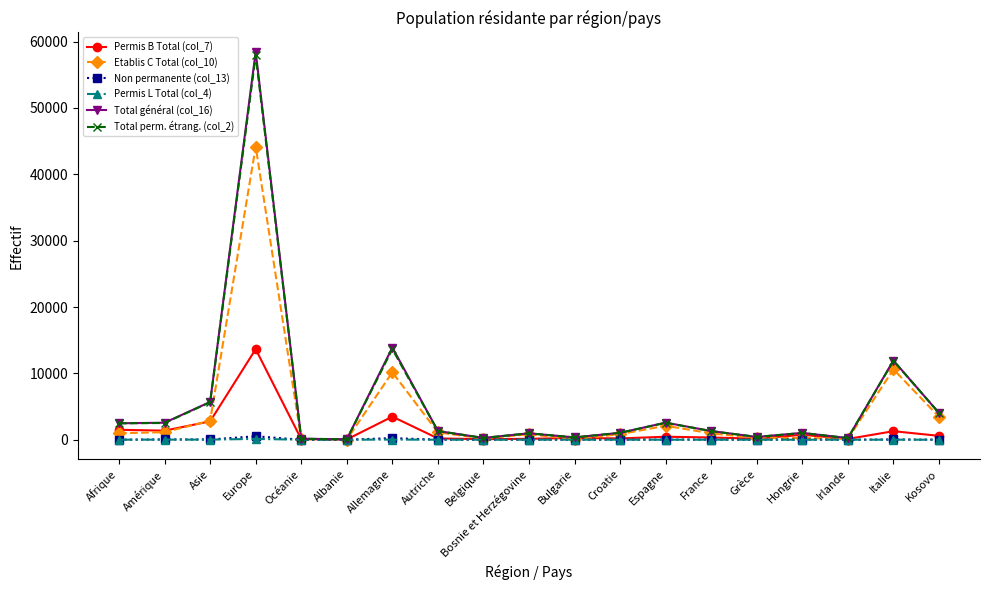

The value of Total général (col_16) at Kosovo is 4028. True or false?

True